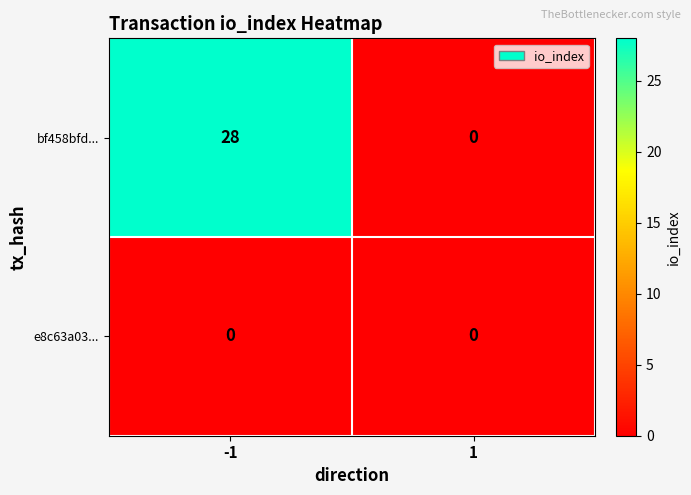

Reading right to left, transcribe all the data shown in this chart.

bf458bfd...: 1=0	-1=28
e8c63a03...: 1=0	-1=0